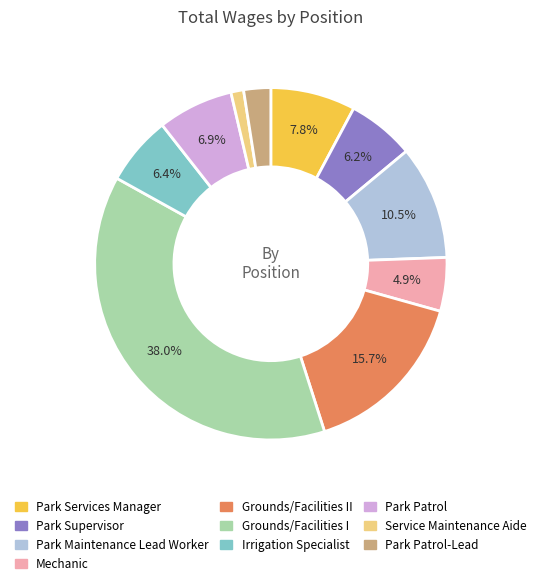

True or false: Grounds/Facilities I accounts for 38% of the total.

True